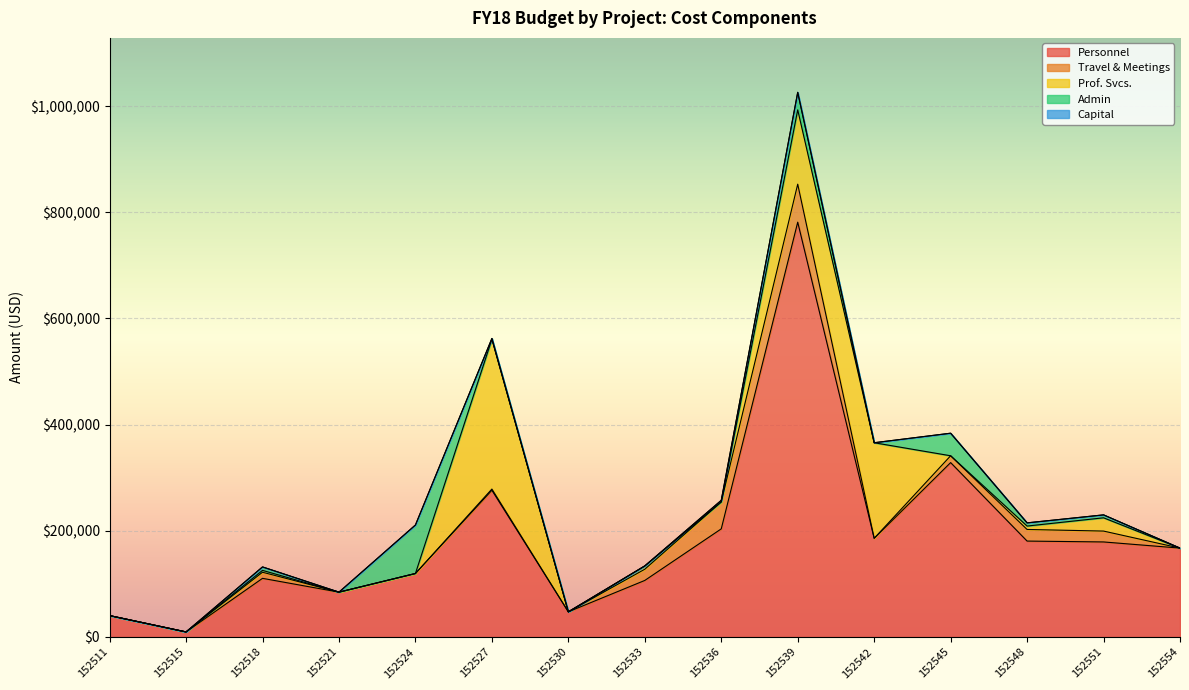

Does the chart display data point markers on the line(s)?

No